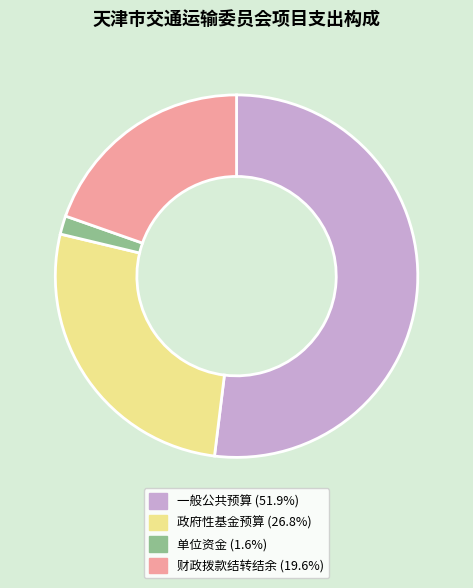

Combined, do 财政拨款结转结余 (19.6%) and 一般公共预算 (51.9%) account for over 50%?

Yes